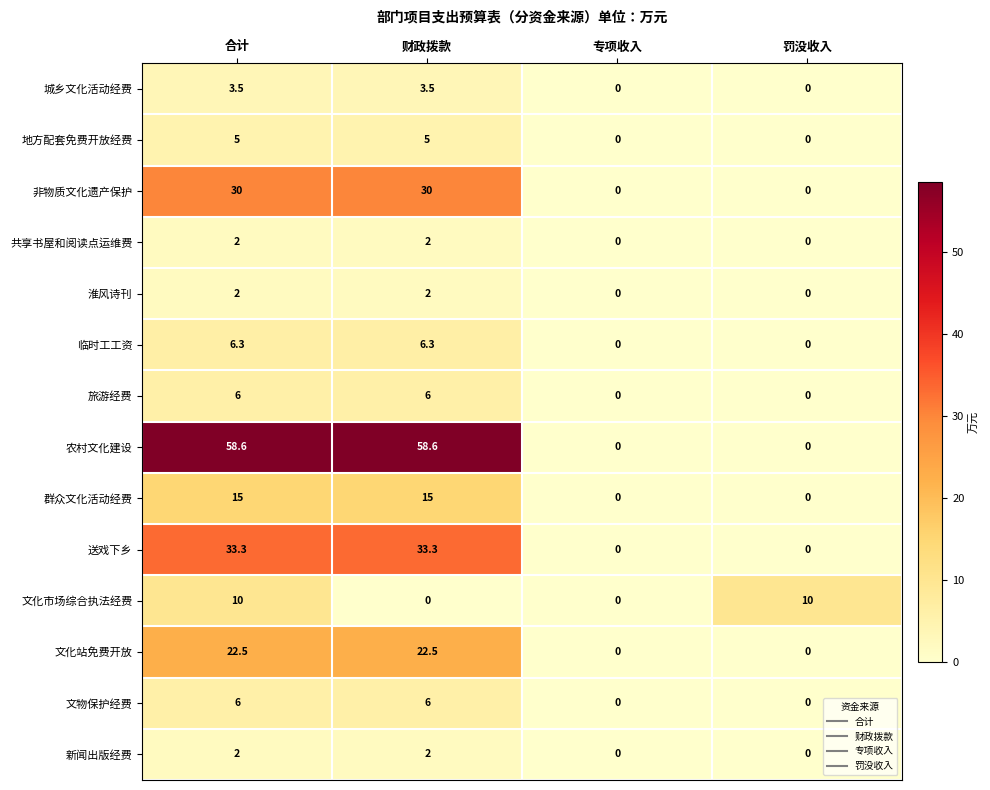

Which series has the largest range (max minus min)?

农村文化建设